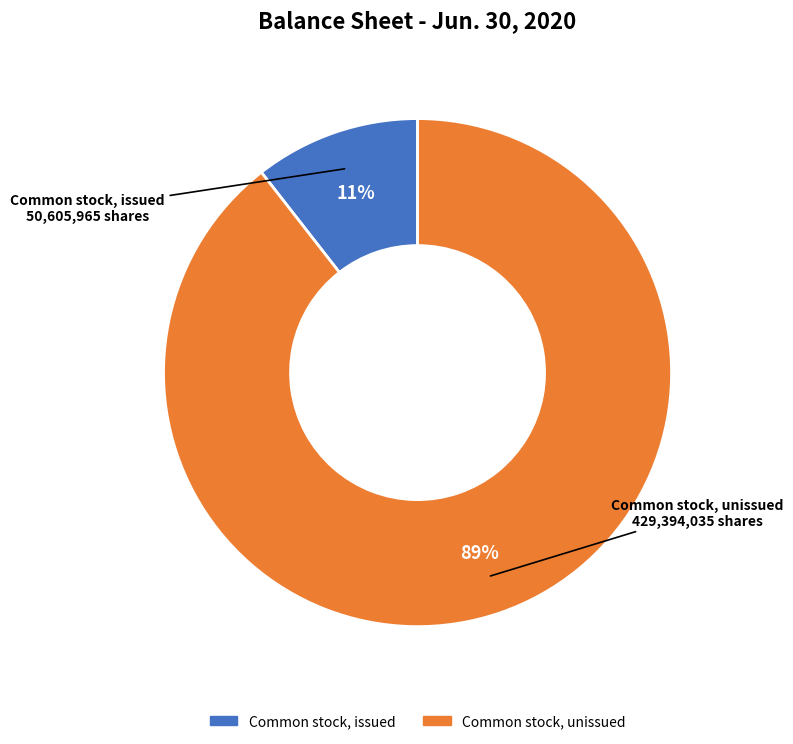

To the nearest percent, what is the average slice percentage?

50%